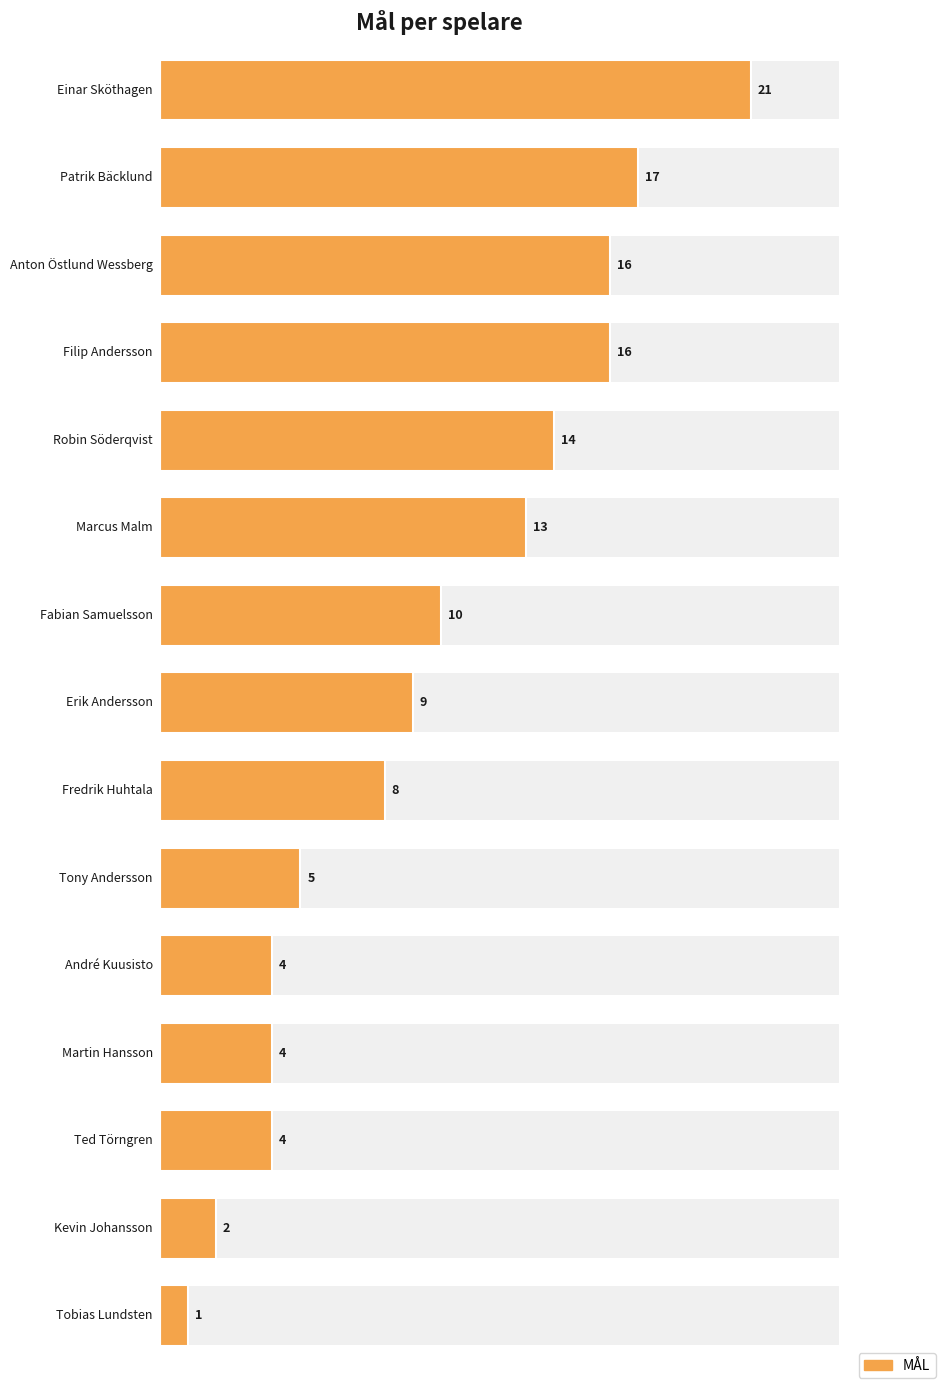

Approximately how many times larger is the value at Marcus Malm compared to André Kuusisto?

3.2